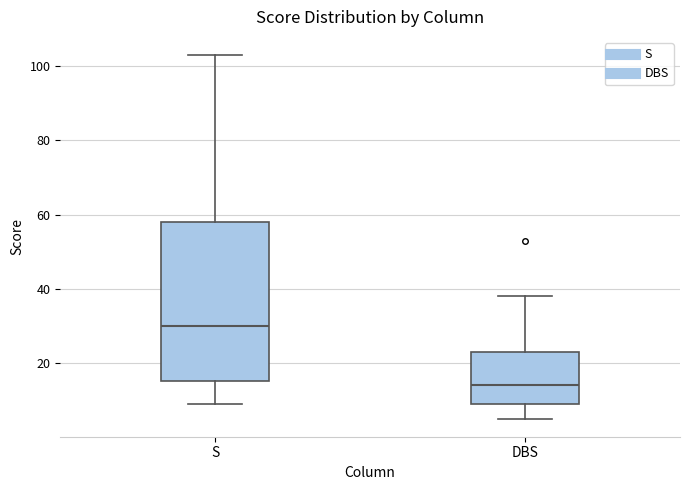

Which box is the tallest, from its lower edge to its upper edge?

S